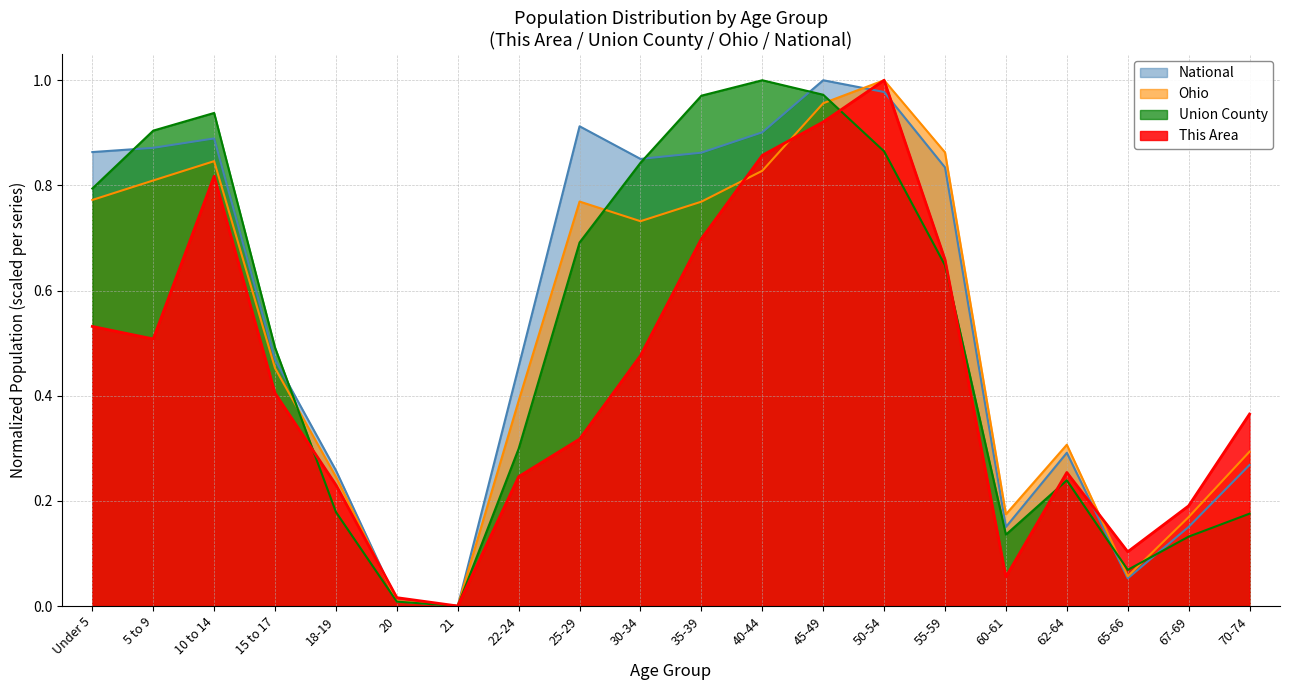

Between 10 to 14 and 20, which series saw the biggest shift?

Union County